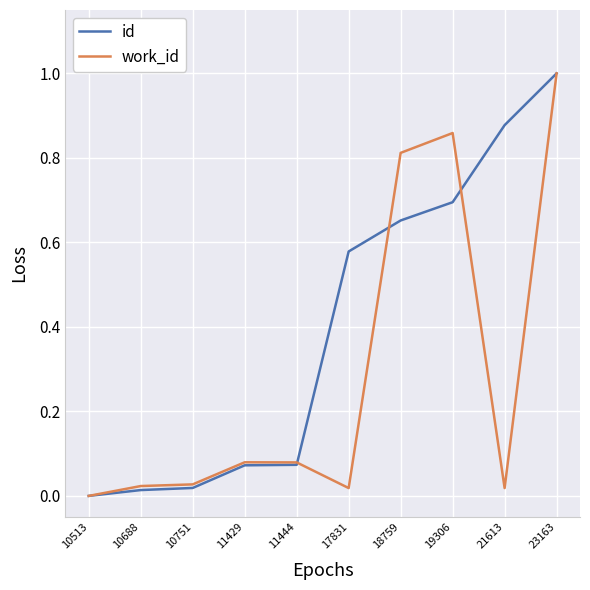

List the series in order of their overall mean, highest first.

id, work_id